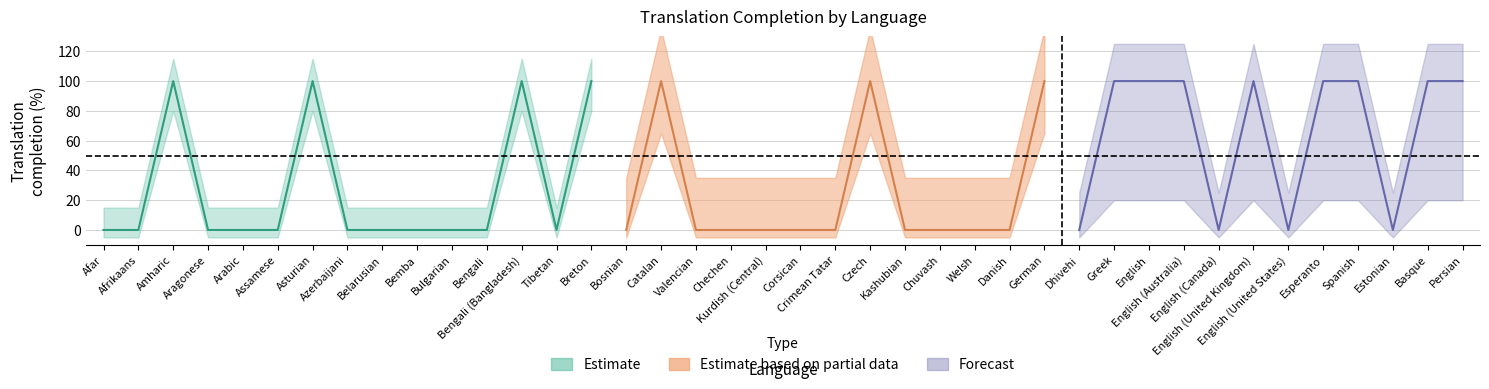

Which has a higher value, Kurdish (Central) or Azerbaijani?

Kurdish (Central)